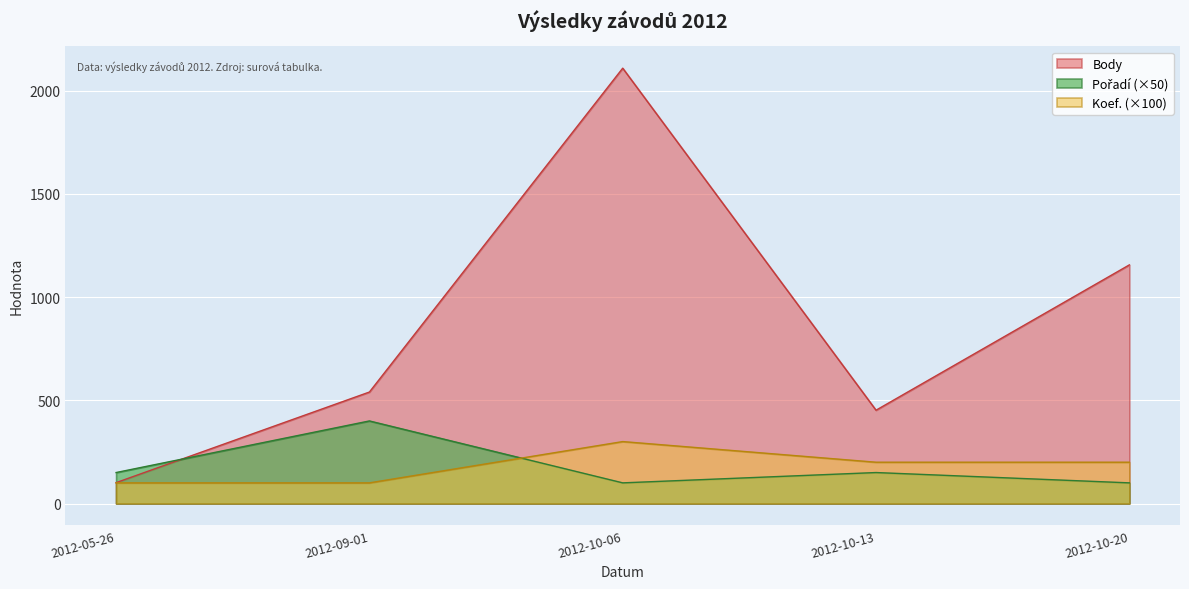

Is it true that Pořadí equals 150 at 2012-10-13?

True